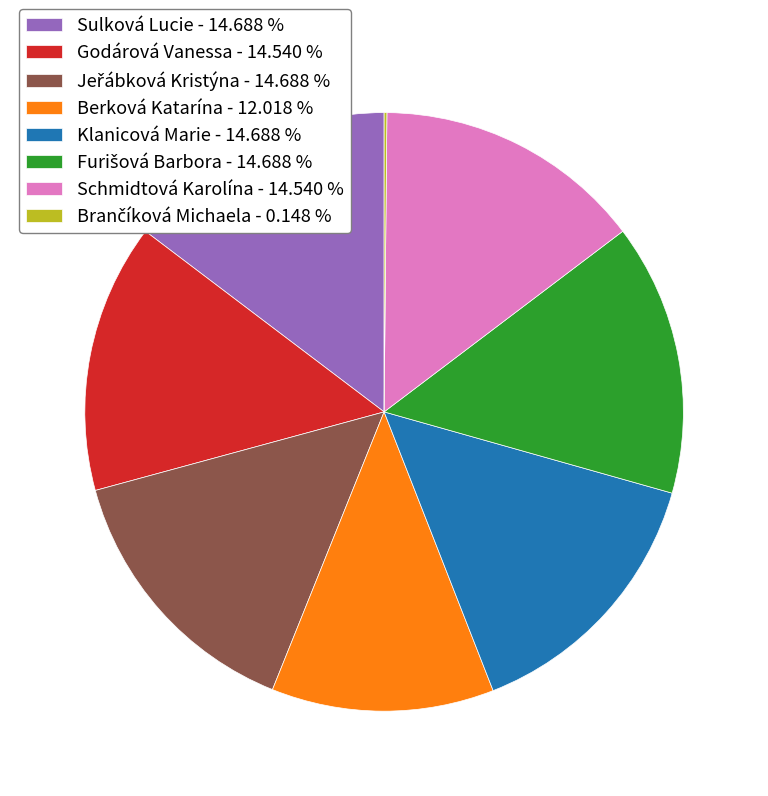

Is it true that Sulková Lucie is 3% of the pie?

False